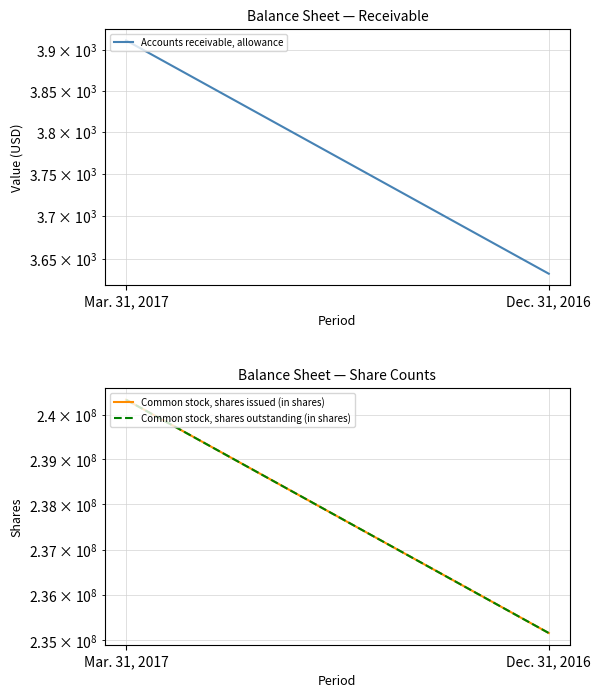

The value of Accounts receivable, allowance at Mar. 31, 2017 is 3912. True or false?

True